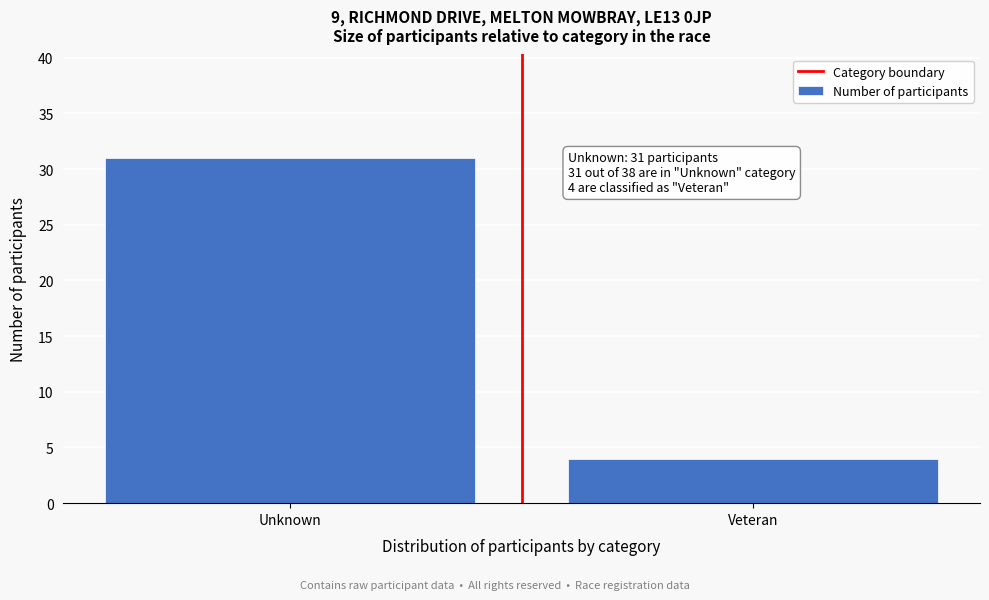

Reading left to right, list all the values displayed in this chart.

Unknown=31	Veteran=4